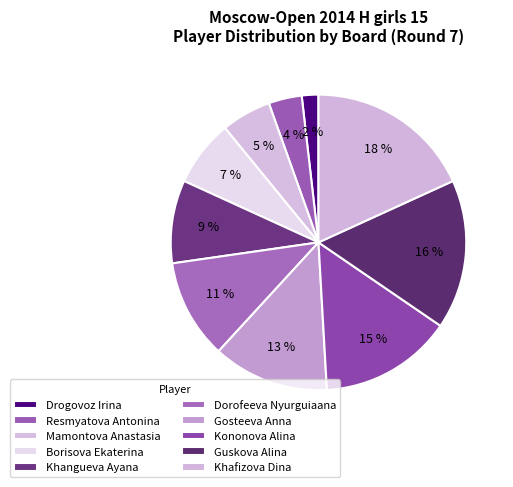

True or false: Guskova Alina accounts for 31% of the total.

False